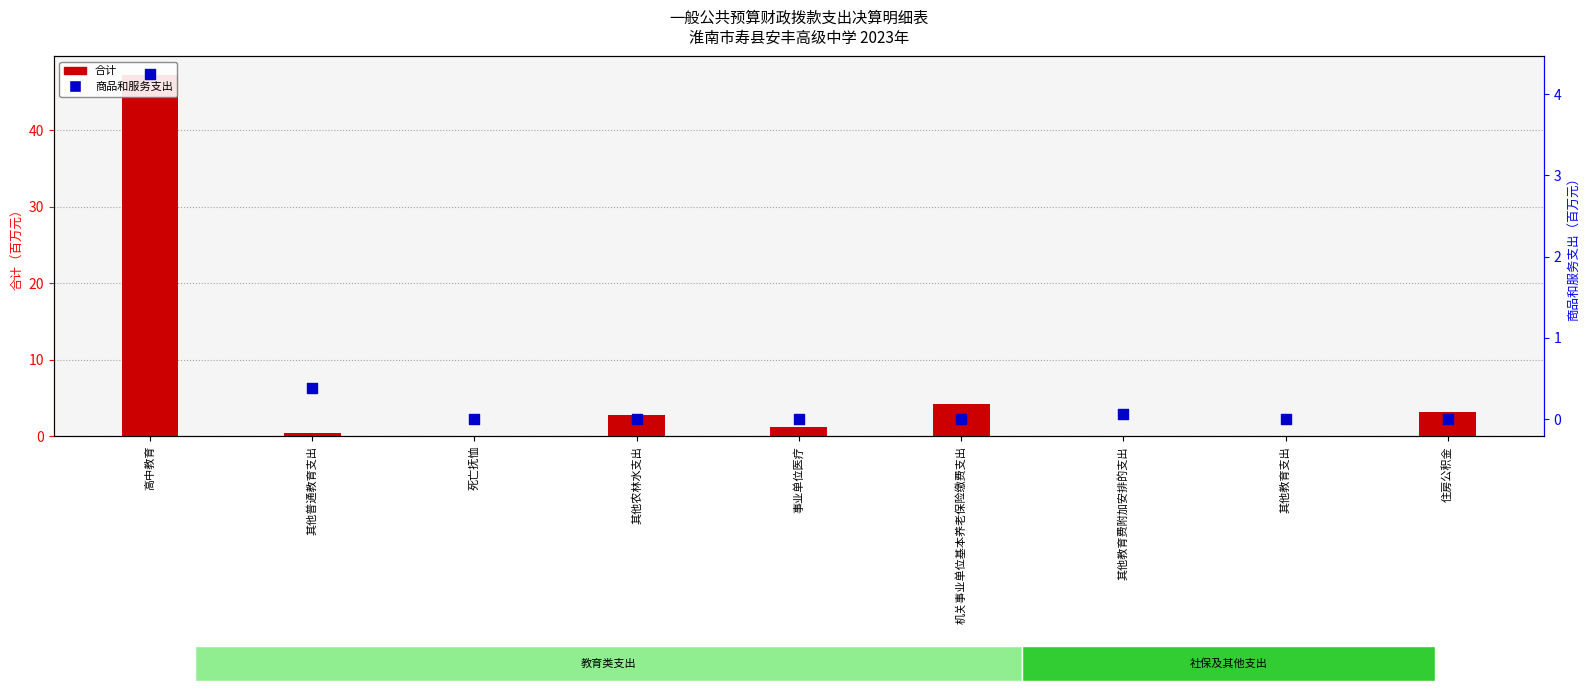

At which category is the sum across all series the highest?

高中教育